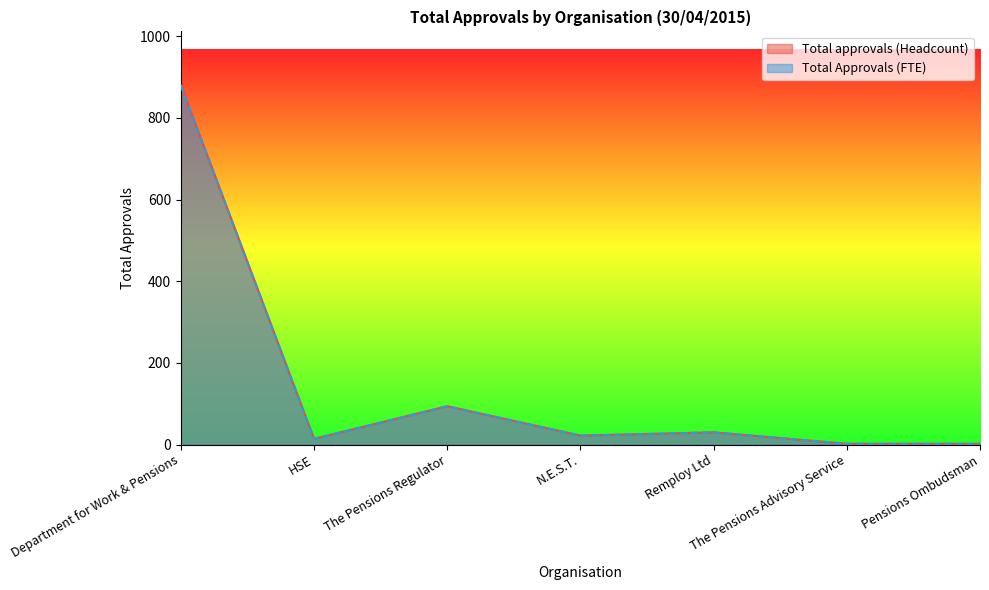

Where is the first local minimum for Total approvals (Headcount)?

HSE